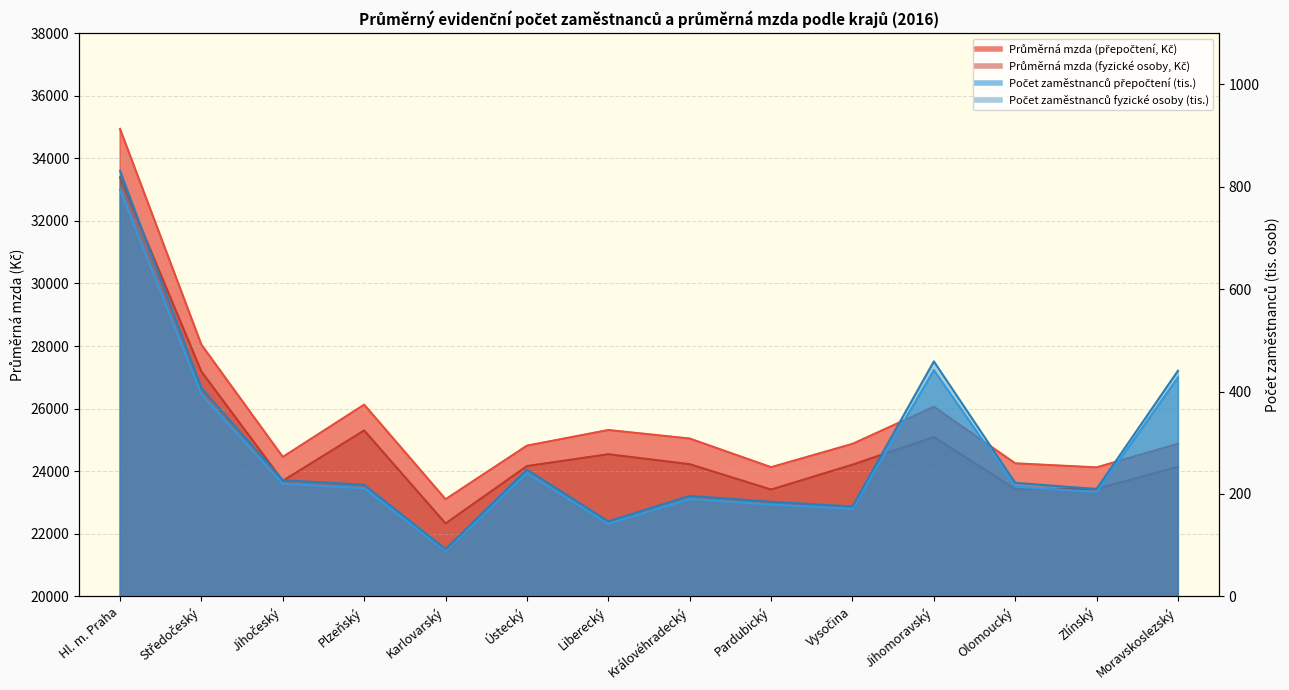

What is the maximum value shown in the chart?

34939.0